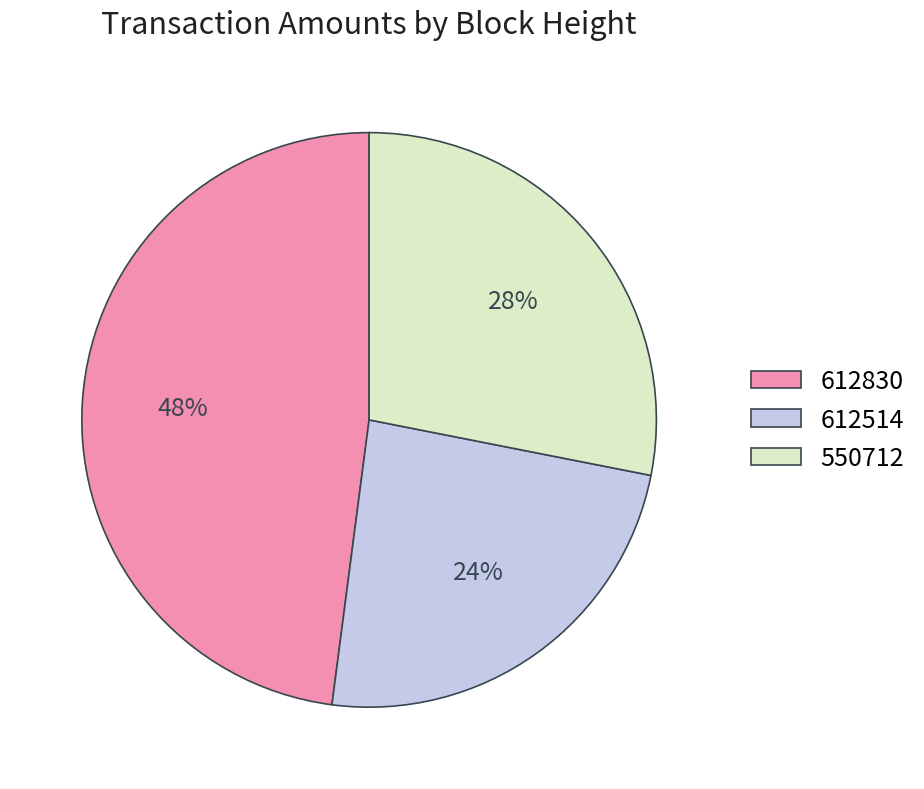

Rank the categories by value from highest to lowest.

612830, 550712, 612514